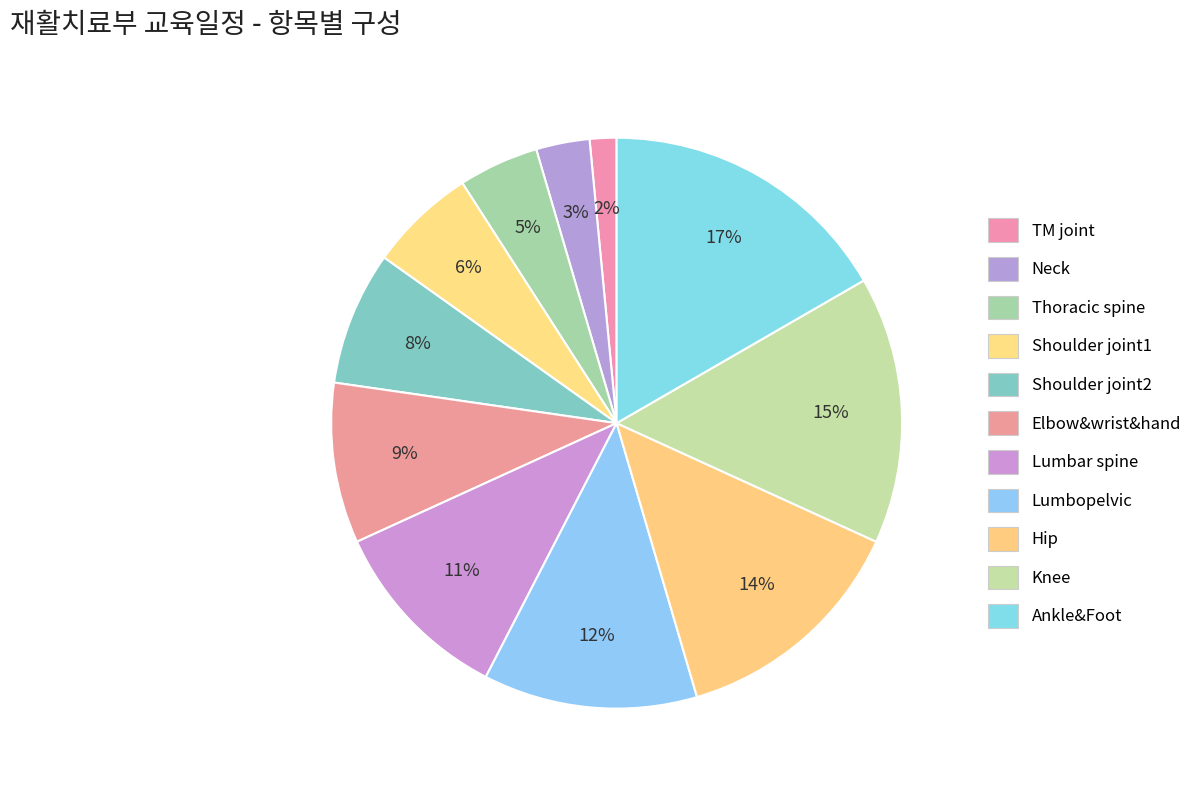

To the nearest percent, what portion does TM joint represent?

2%